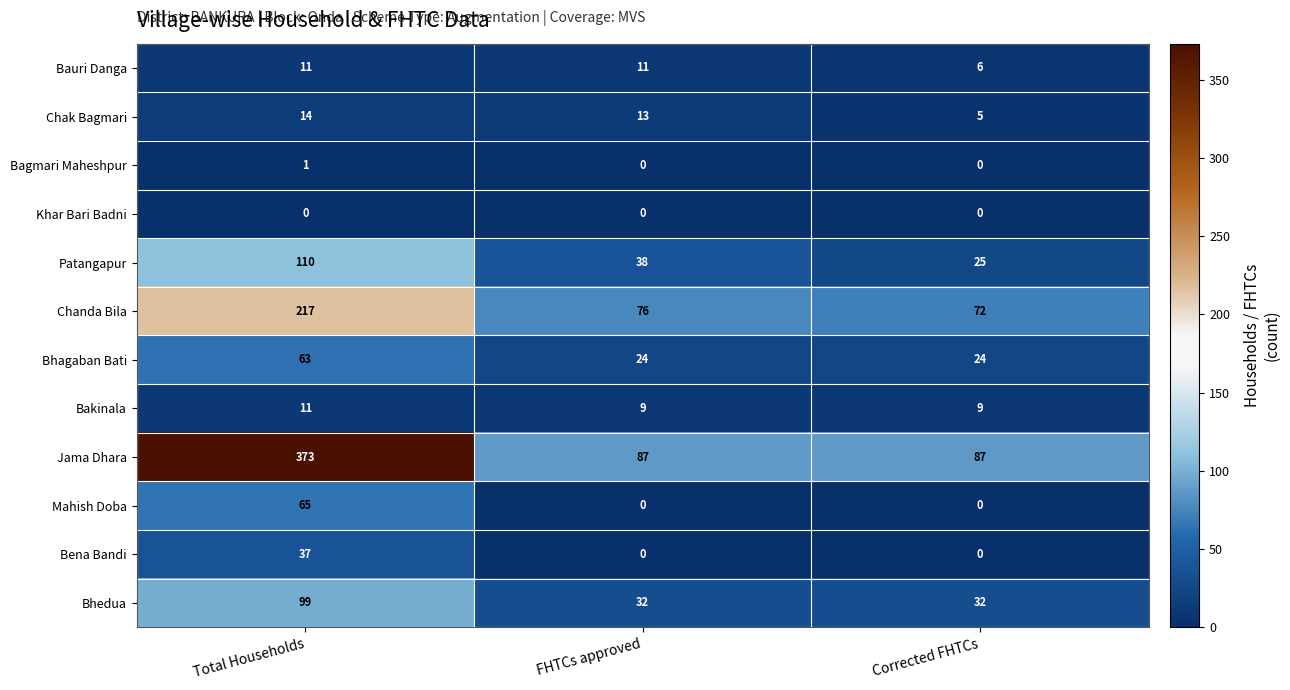

What is the maximum value shown in the chart?

373